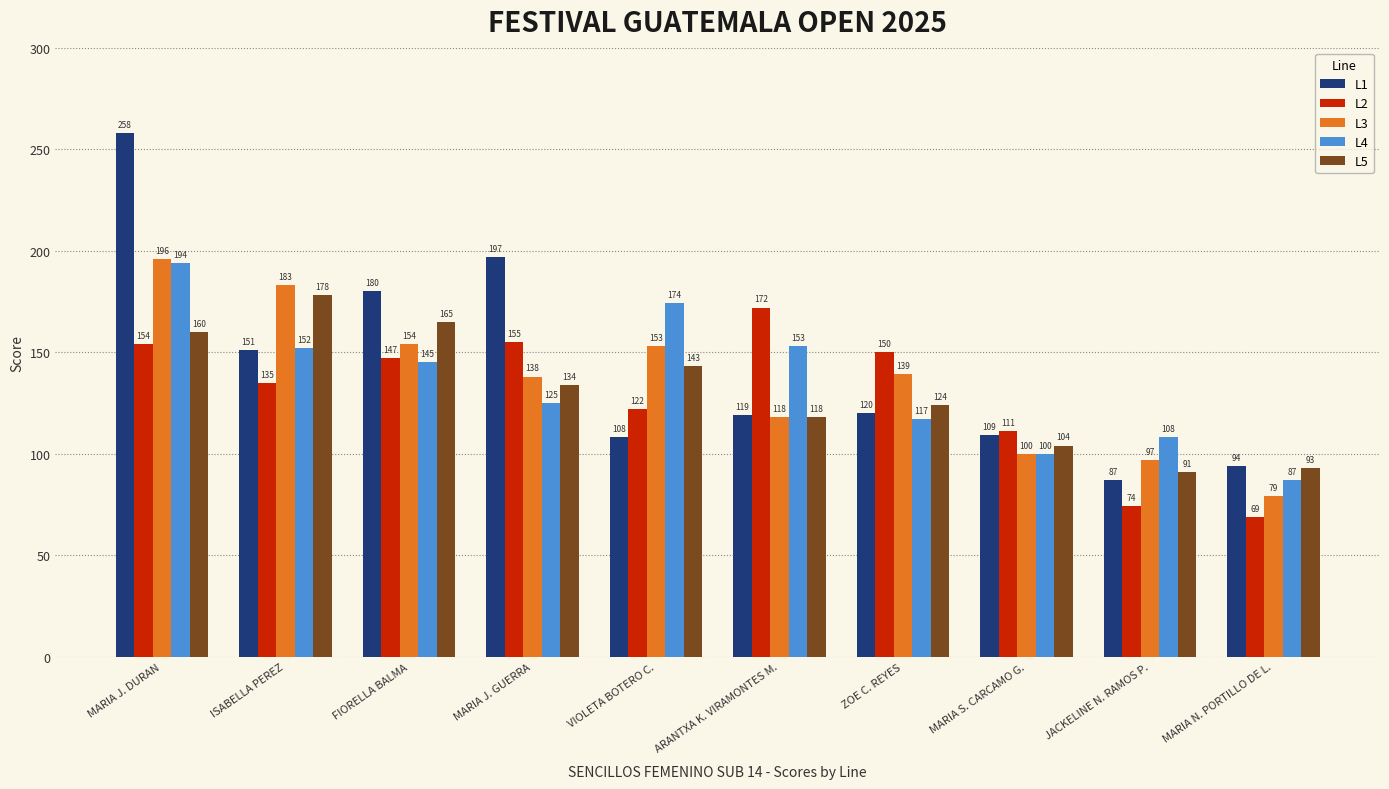

At how many categories does at least one series exceed 207?

1